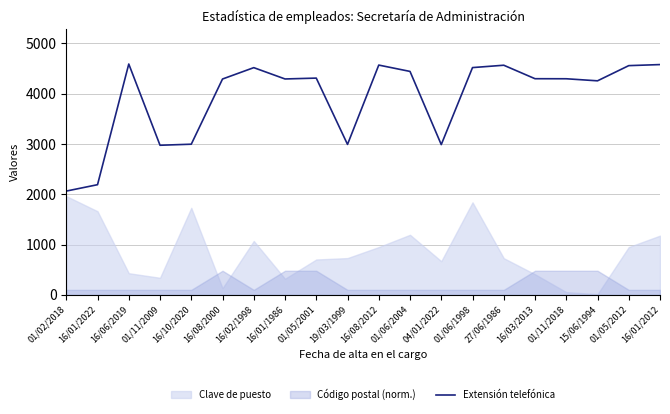

True or false: the data shows 2943 at 01/05/2012.

False